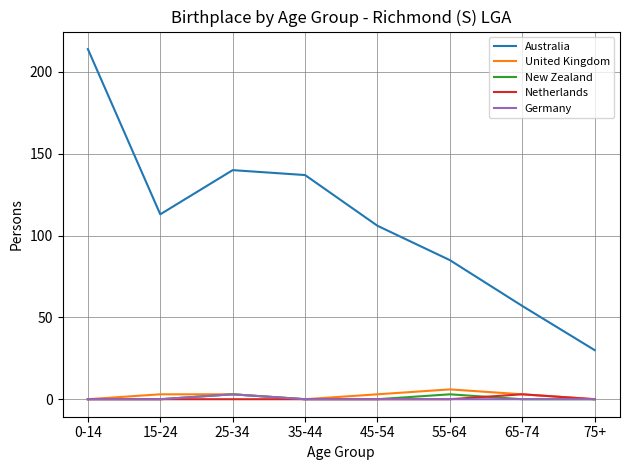

Reading right to left, extract all data points from this chart.

Australia: 30	57	85	106	137	140	113	214
United Kingdom: 0	3	6	3	0	3	3	0
New Zealand: 0	0	3	0	0	3	0	0
Netherlands: 0	3	0	0	0	0	0	0
Germany: 0	0	0	0	0	3	0	0